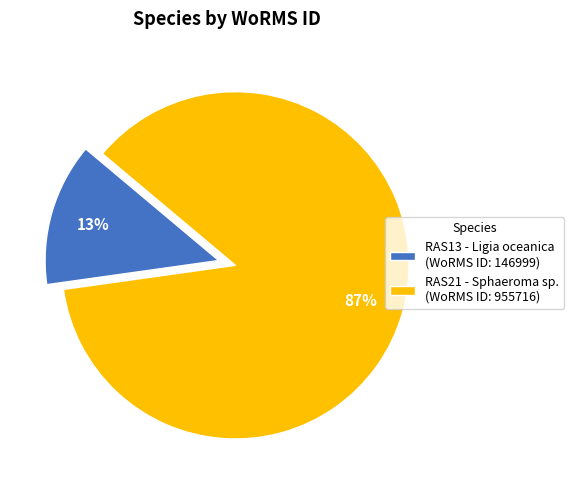

Which slice represents more than half of the pie?

RAS21 - Sphaeroma sp.